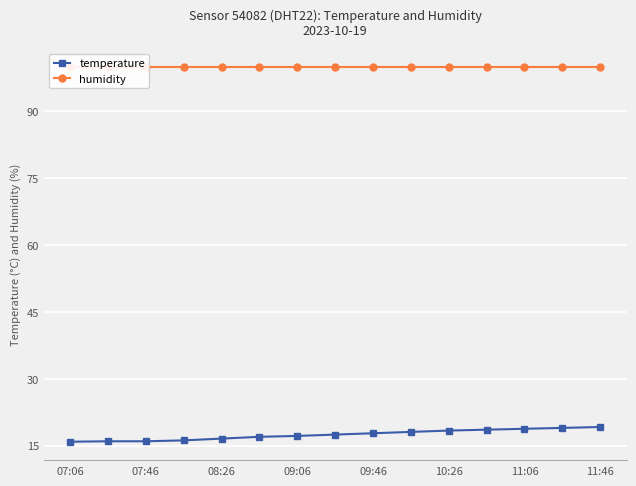

What are all the series names shown in the legend?

temperature, humidity